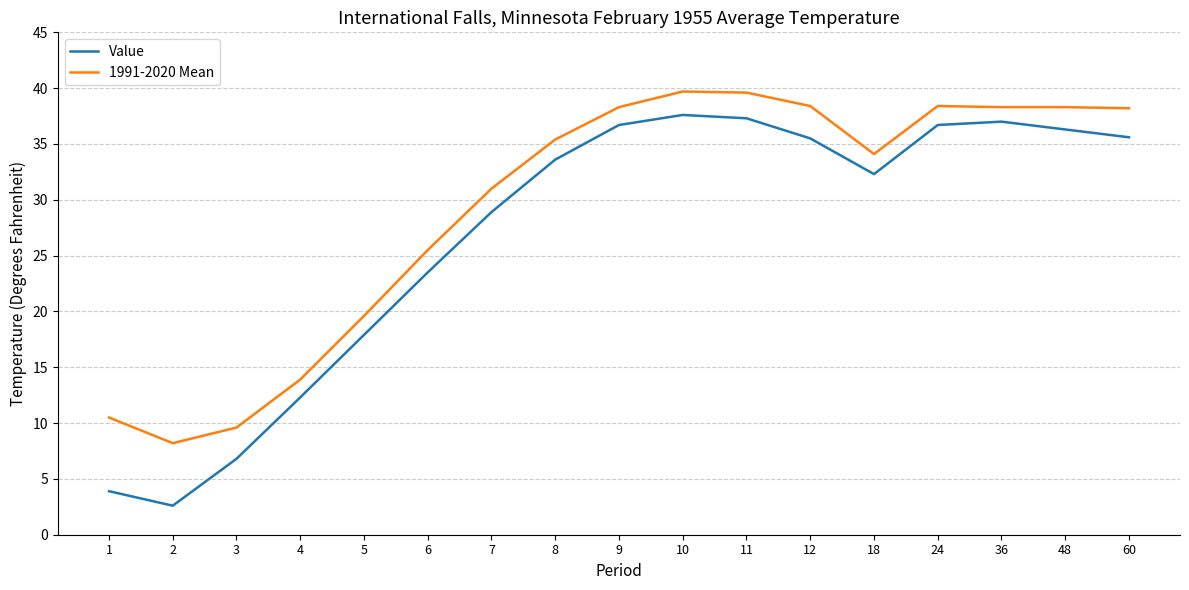

How many values in the 1991-2020 Mean series exceed 35?

9